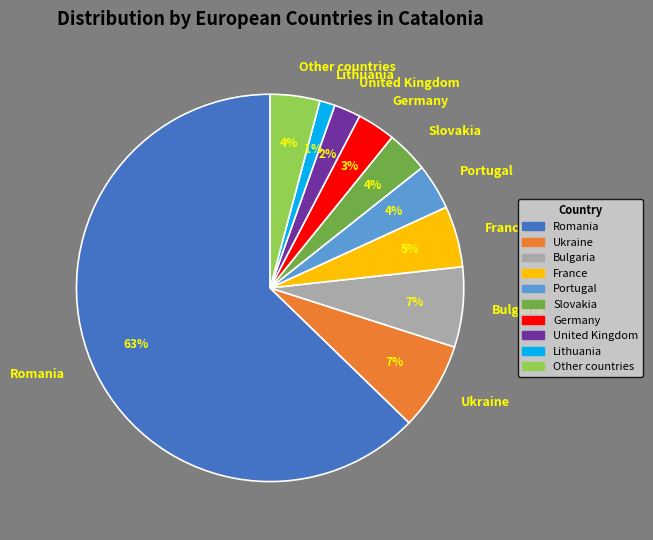

The France slice represents 5% of the pie. True or false?

True